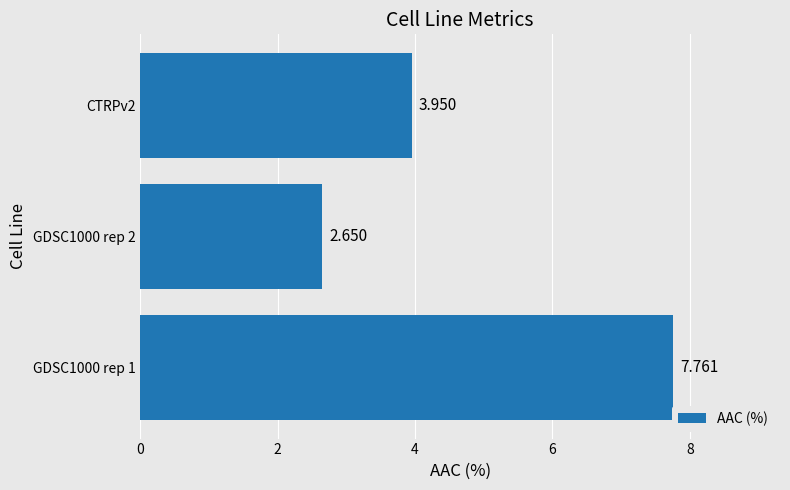

Rank the categories by value from highest to lowest.

GDSC1000 rep 1, CTRPv2, GDSC1000 rep 2